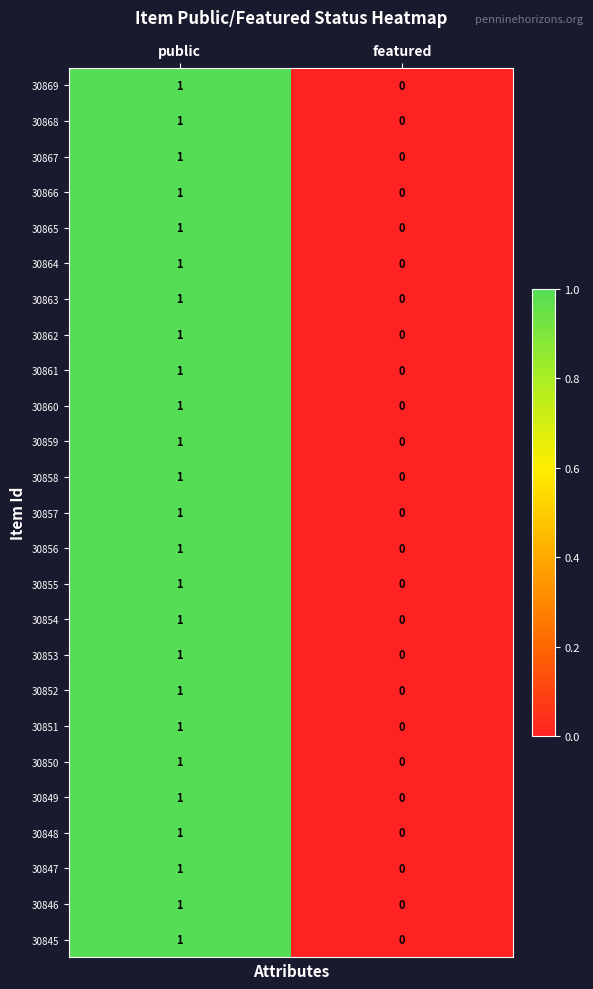

Where is 30857 nearest to the value 0?

featured